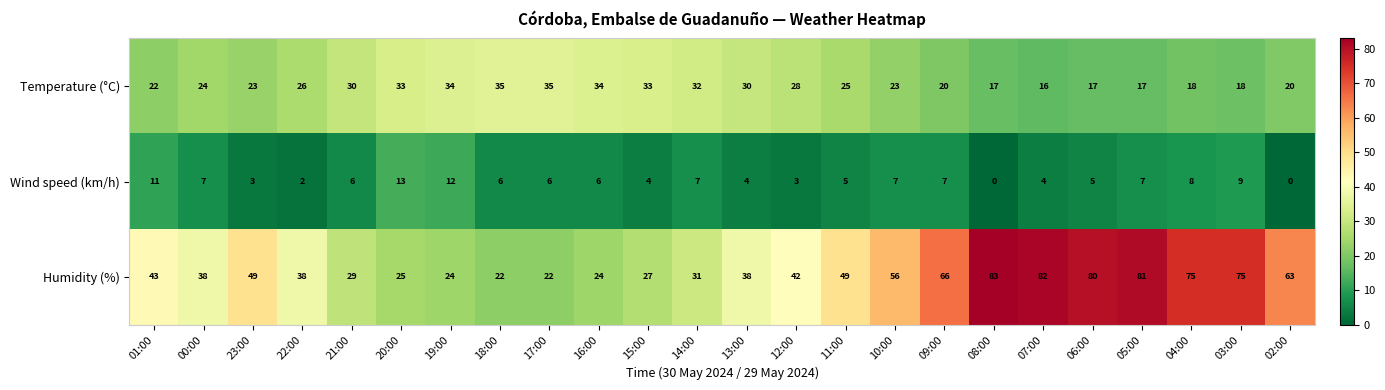

The Temperature (°C) series shows 20 at 02:00. True or false?

True